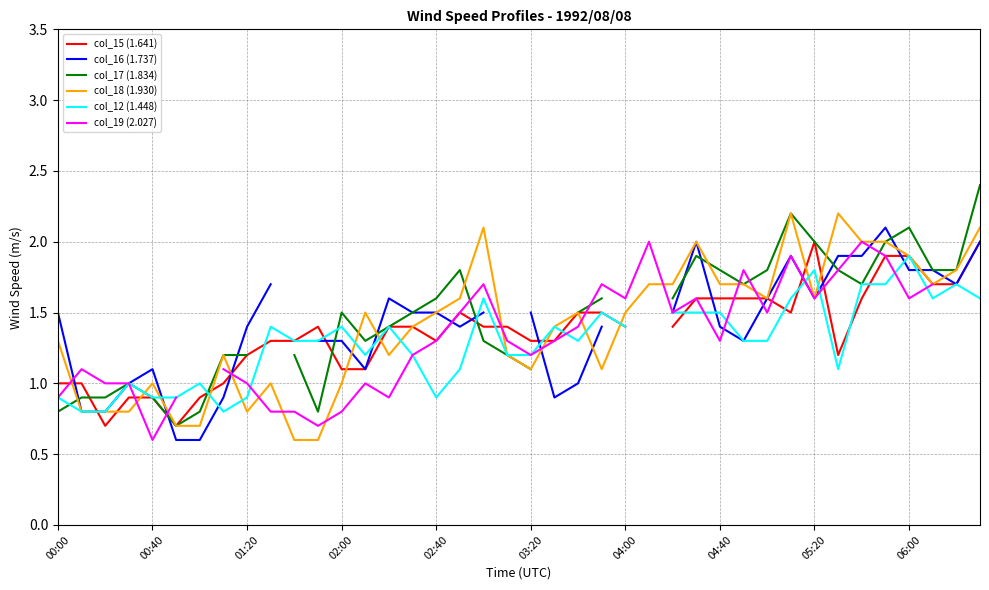

Which series ends up on top after the final intersection of col_19 (2.027) and col_16 (1.737)?

col_16 (1.737)